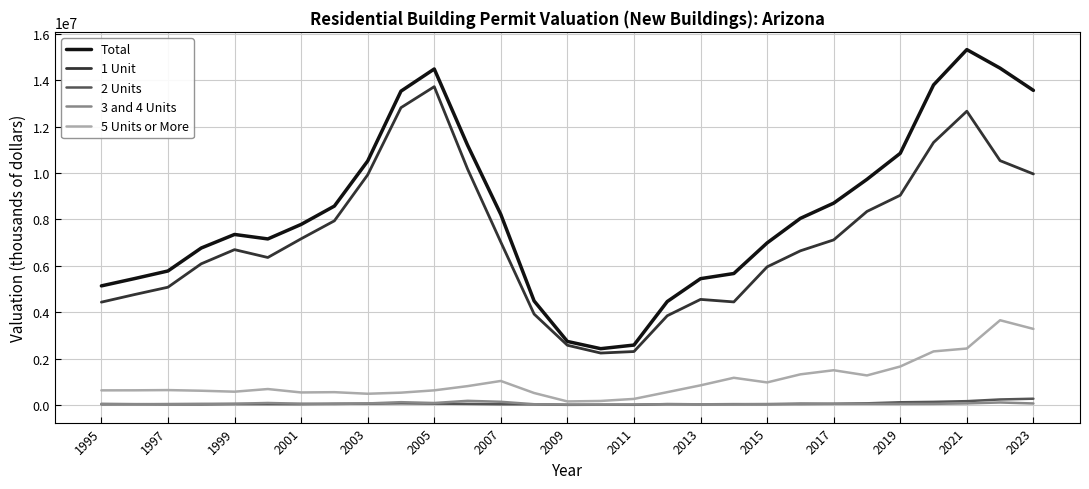

What are all the series names shown in the legend?

Total, 1 Unit, 2 Units, 3 and 4 Units, 5 Units or More